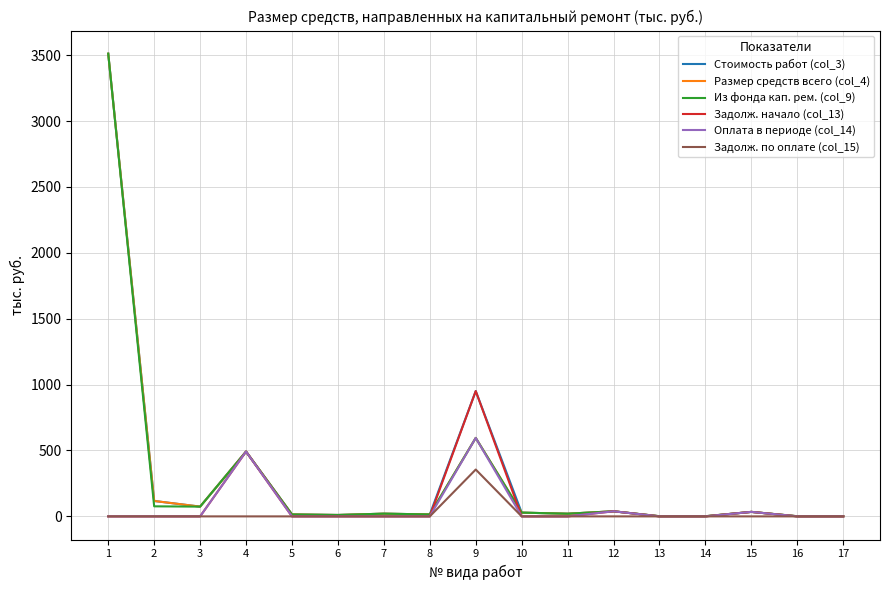

The value of Размер средств всего (col_4) at 9 is 978.1. True or false?

False